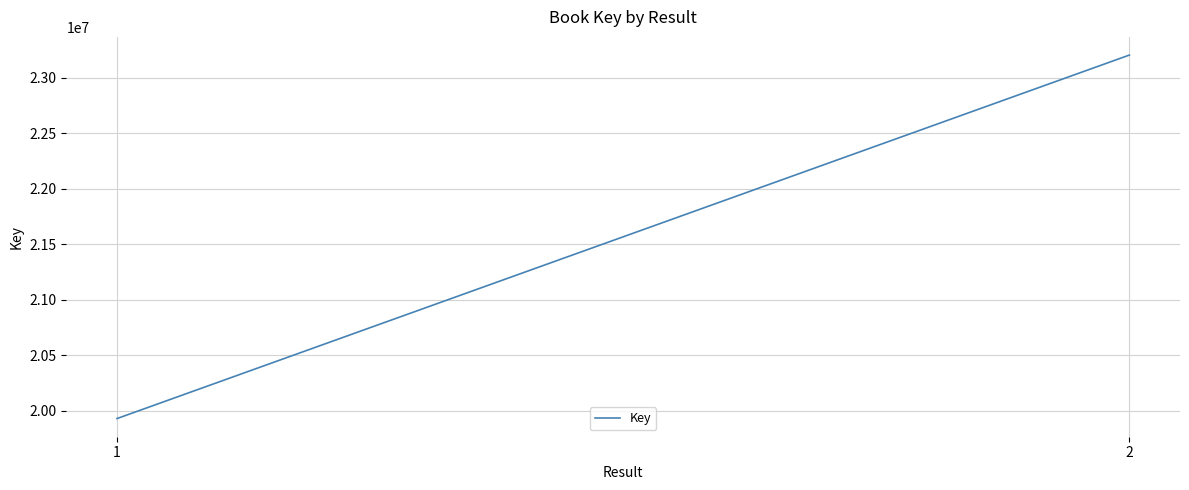

What is the average value?

21566279